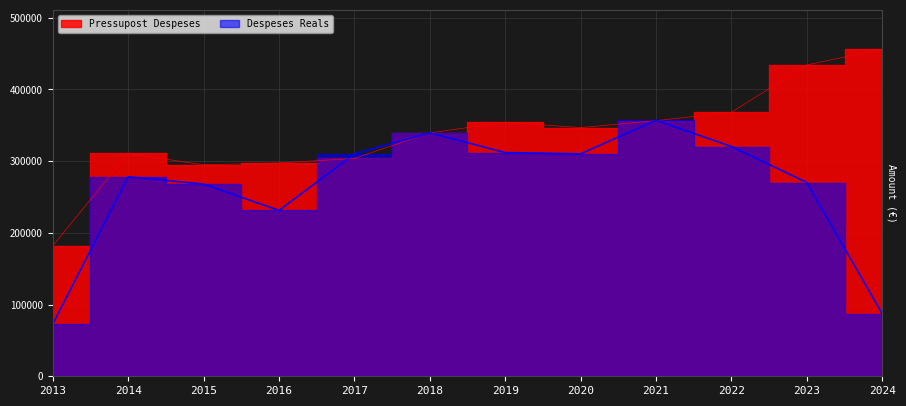

True or false: Pressupost Despeses has more than 0 interior local peaks.

True